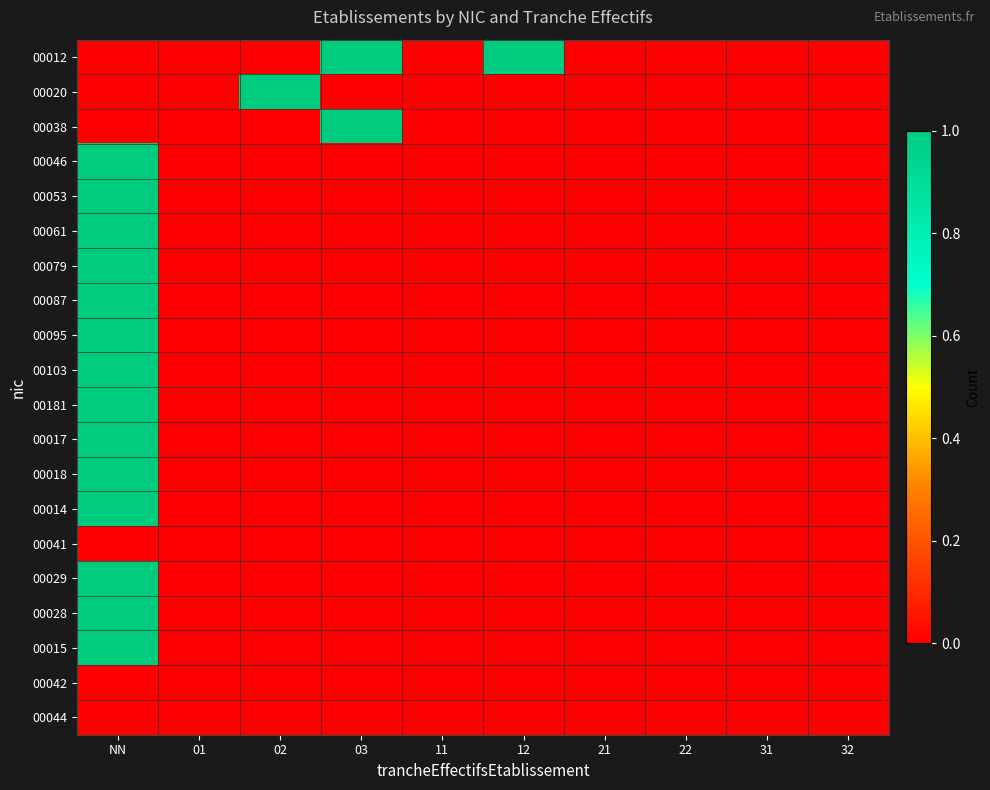

Reading left to right, what are all the values shown in this chart?

00012: NN=0	01=0	02=0	03=1	11=0	12=1	21=0	22=0	31=0	32=0
00020: NN=0	01=0	02=1	03=0	11=0	12=0	21=0	22=0	31=0	32=0
00038: NN=0	01=0	02=0	03=1	11=0	12=0	21=0	22=0	31=0	32=0
00046: NN=1	01=0	02=0	03=0	11=0	12=0	21=0	22=0	31=0	32=0
00053: NN=1	01=0	02=0	03=0	11=0	12=0	21=0	22=0	31=0	32=0
00061: NN=1	01=0	02=0	03=0	11=0	12=0	21=0	22=0	31=0	32=0
00079: NN=1	01=0	02=0	03=0	11=0	12=0	21=0	22=0	31=0	32=0
00087: NN=1	01=0	02=0	03=0	11=0	12=0	21=0	22=0	31=0	32=0
00095: NN=1	01=0	02=0	03=0	11=0	12=0	21=0	22=0	31=0	32=0
00103: NN=1	01=0	02=0	03=0	11=0	12=0	21=0	22=0	31=0	32=0
00181: NN=1	01=0	02=0	03=0	11=0	12=0	21=0	22=0	31=0	32=0
00017: NN=1	01=0	02=0	03=0	11=0	12=0	21=0	22=0	31=0	32=0
00018: NN=1	01=0	02=0	03=0	11=0	12=0	21=0	22=0	31=0	32=0
00014: NN=1	01=0	02=0	03=0	11=0	12=0	21=0	22=0	31=0	32=0
00041: NN=0	01=0	02=0	03=0	11=0	12=0	21=0	22=0	31=0	32=0
00029: NN=1	01=0	02=0	03=0	11=0	12=0	21=0	22=0	31=0	32=0
00028: NN=1	01=0	02=0	03=0	11=0	12=0	21=0	22=0	31=0	32=0
00015: NN=1	01=0	02=0	03=0	11=0	12=0	21=0	22=0	31=0	32=0
00042: NN=0	01=0	02=0	03=0	11=0	12=0	21=0	22=0	31=0	32=0
00044: NN=0	01=0	02=0	03=0	11=0	12=0	21=0	22=0	31=0	32=0